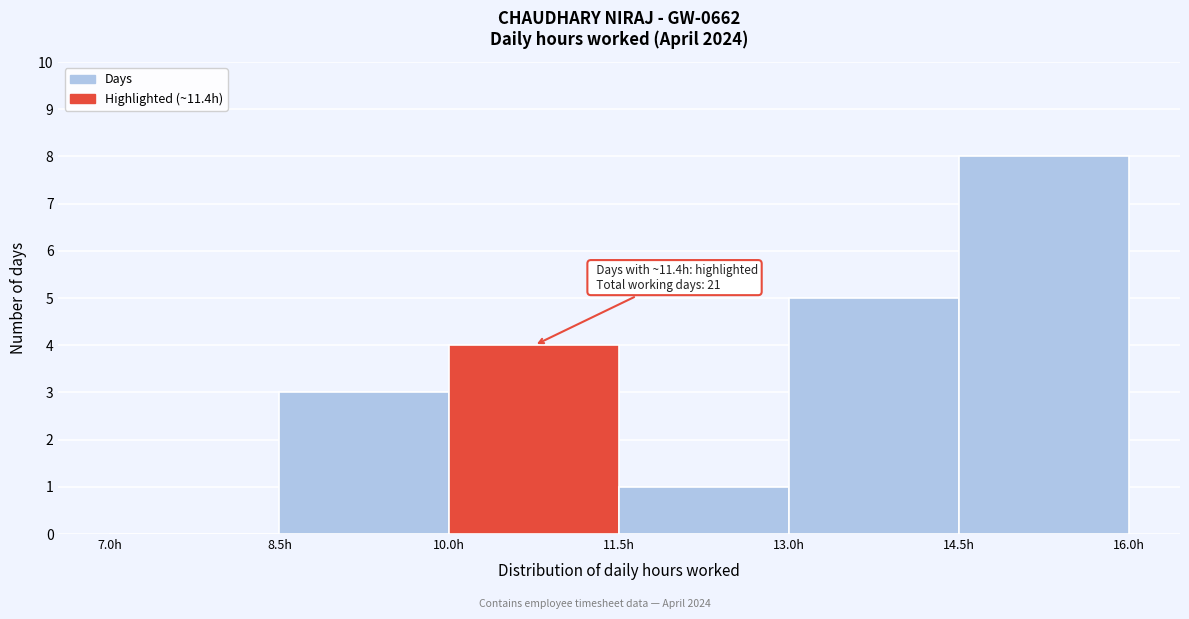

Which range on the x-axis has the tallest bar?

14.5 to 16.0